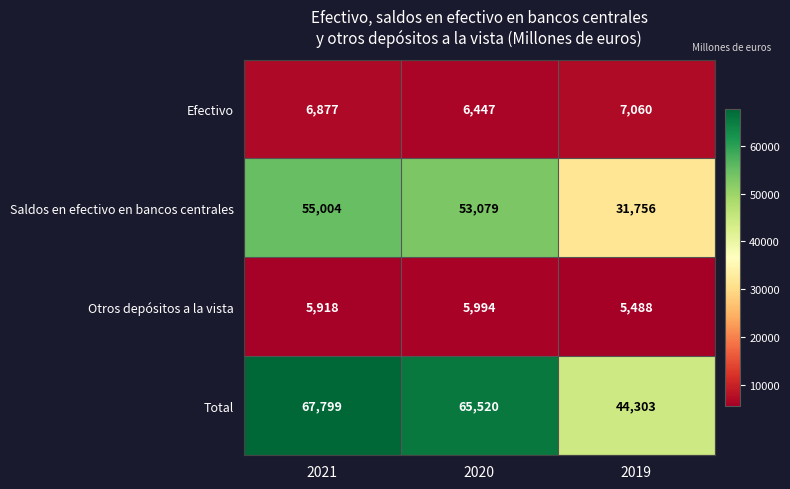

What is the minimum value shown in the chart?

5488